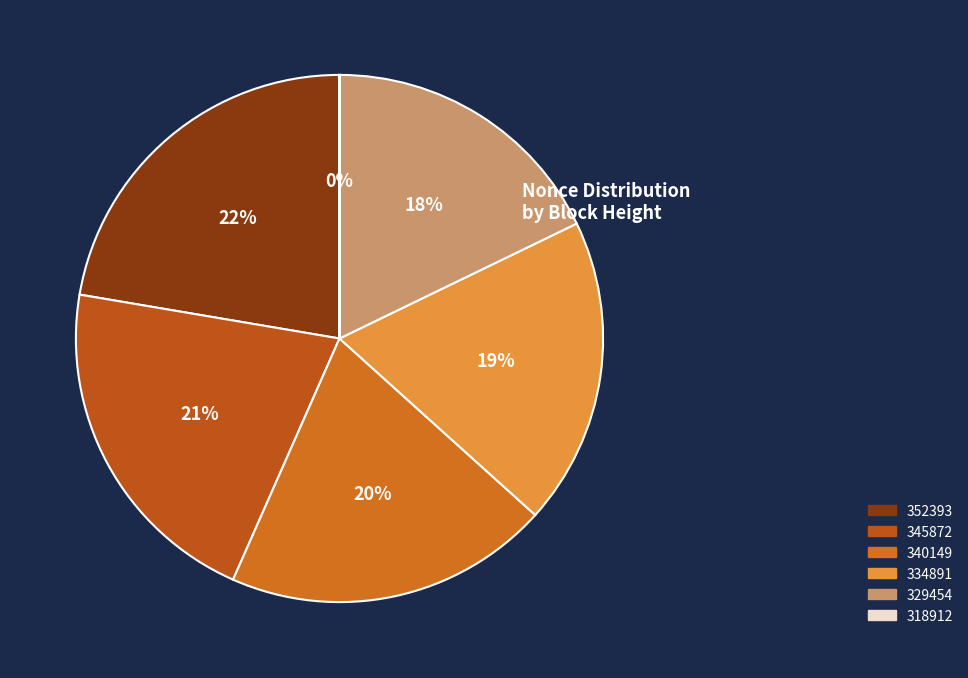

What is the largest slice in the pie chart?

352393